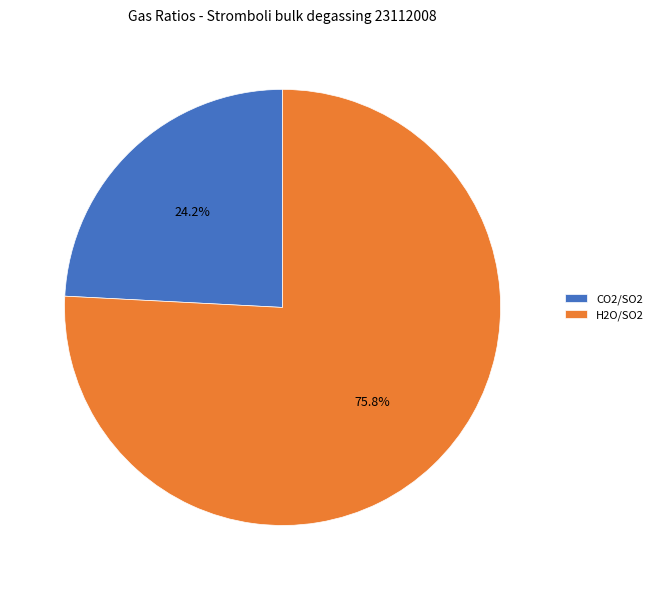

What is the total percentage of H2O/SO2 and CO2/SO2?

100.0%